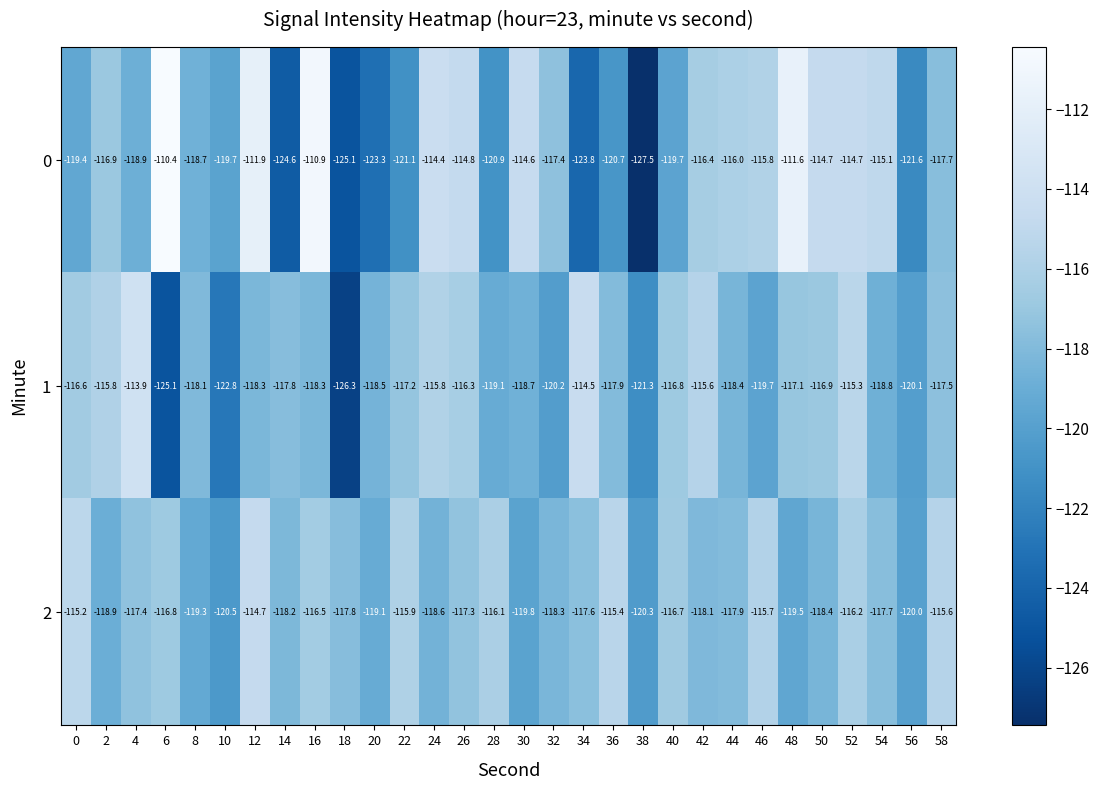

The value of 2 at 18 is -209.7. True or false?

False